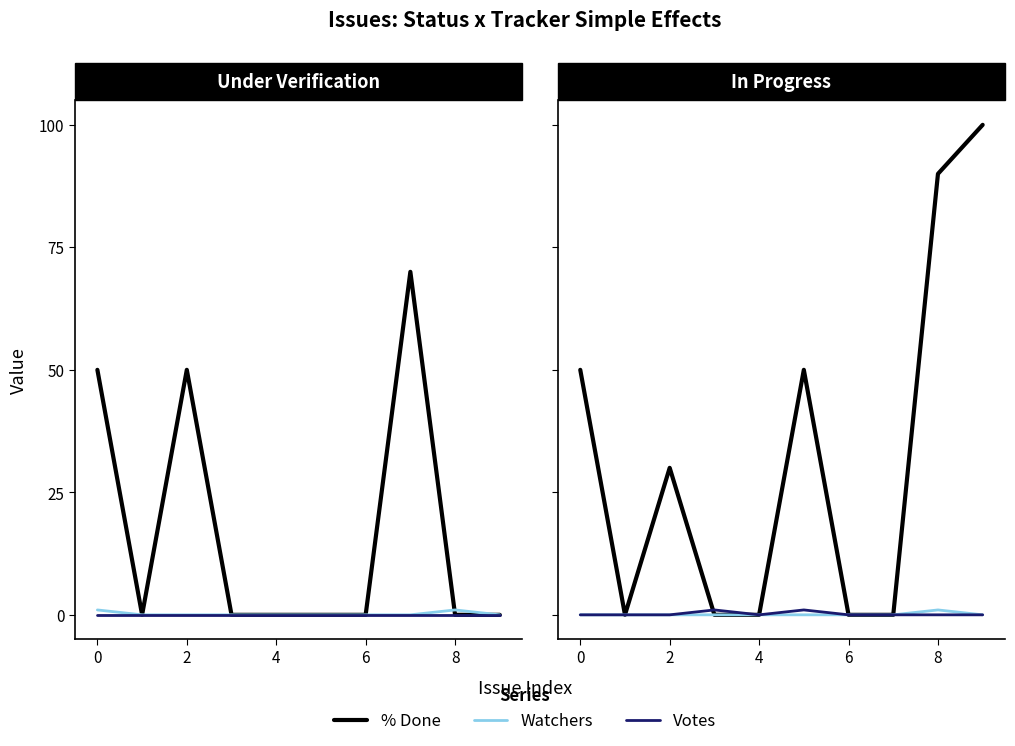

What is the maximum value shown in the chart?

100